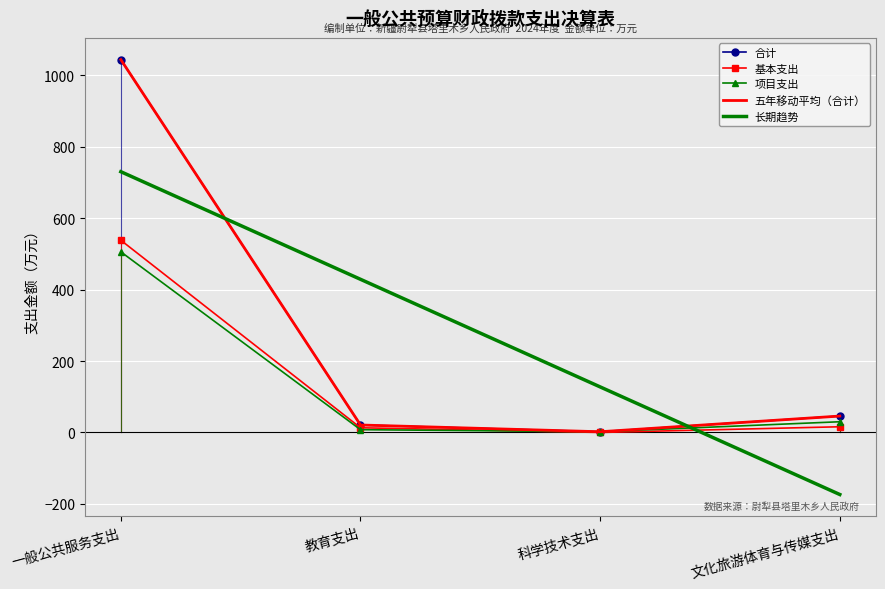

At which category does the chart reach its minimum across all series?

文化旅游体育与传媒支出